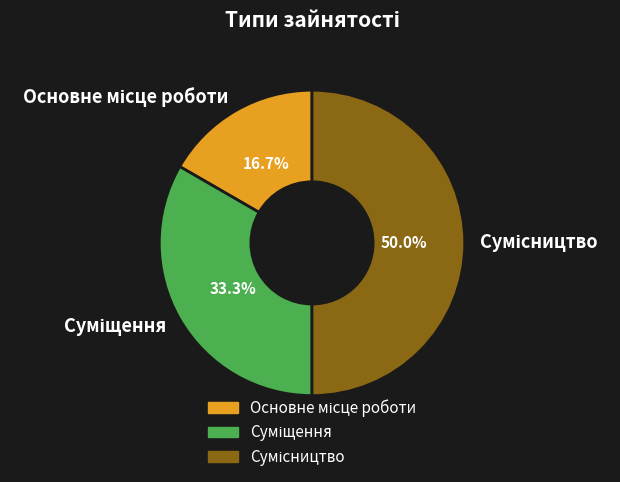

How many slices are in this pie chart?

3